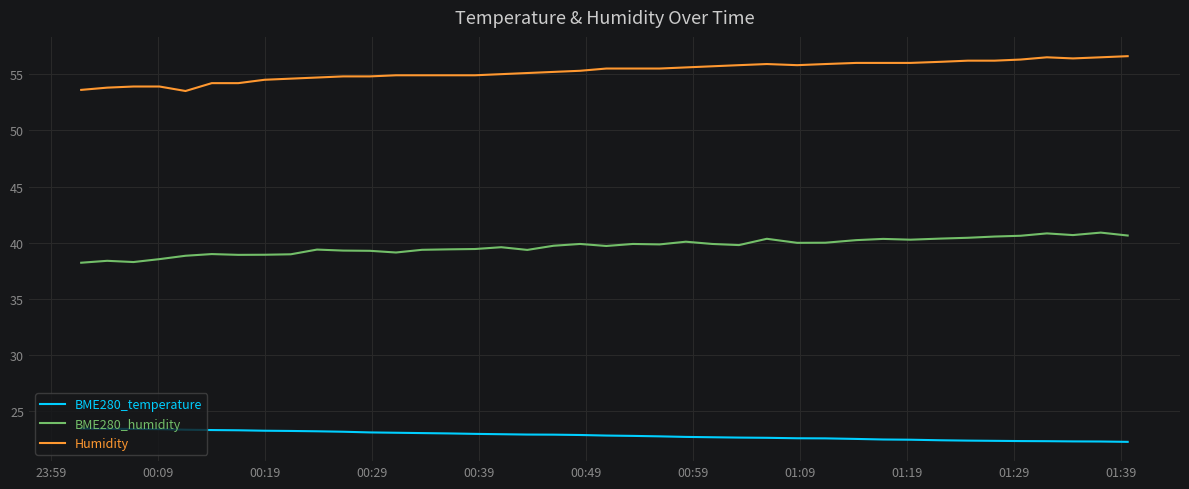

Does the chart have visible grid lines?

Yes